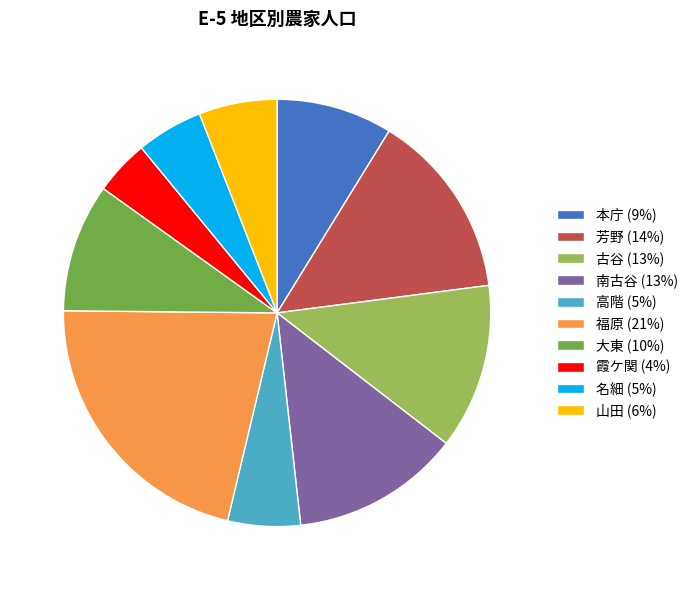

Does any single category account for the majority?

No